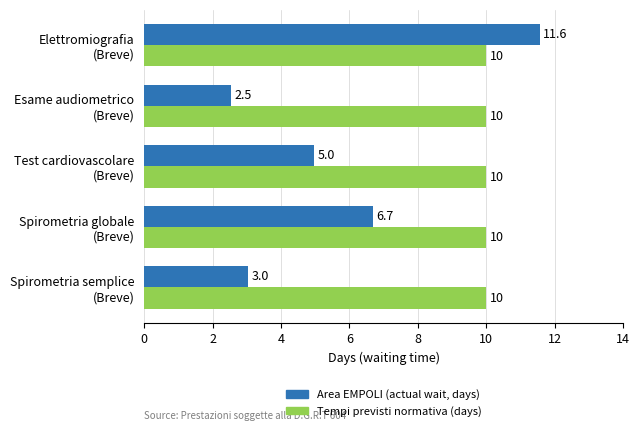

What is the average value of the Tempi previsti normativa (days) series?

10.0